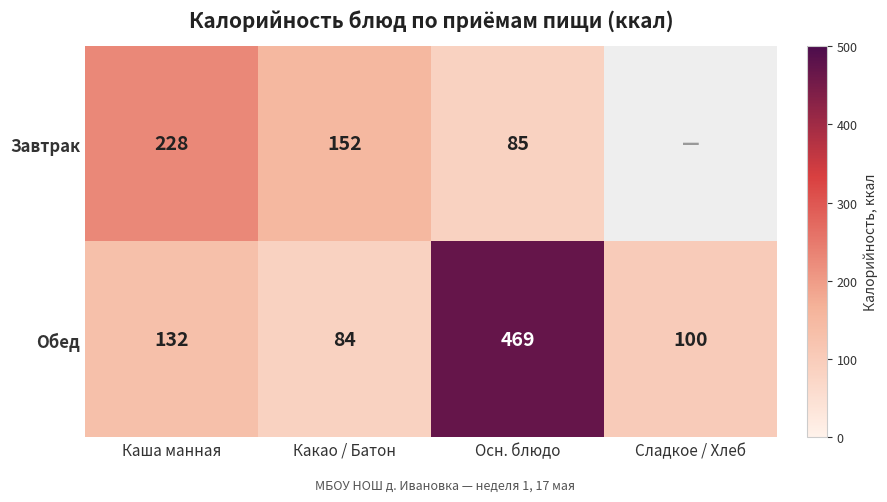

The value of Завтрак at Какао / Батон is 227. True or false?

False